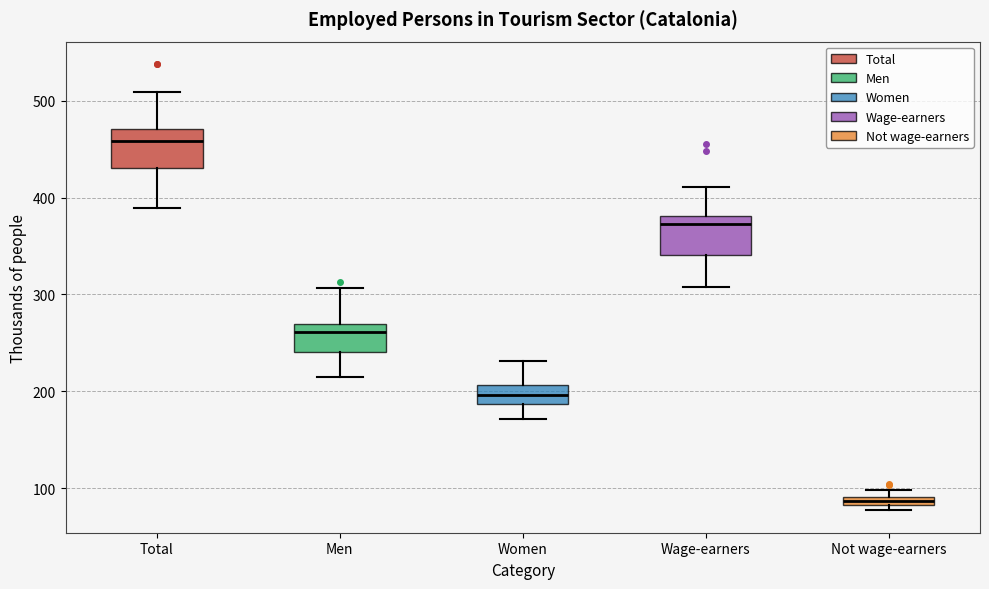

Which box has the highest median line?

Total